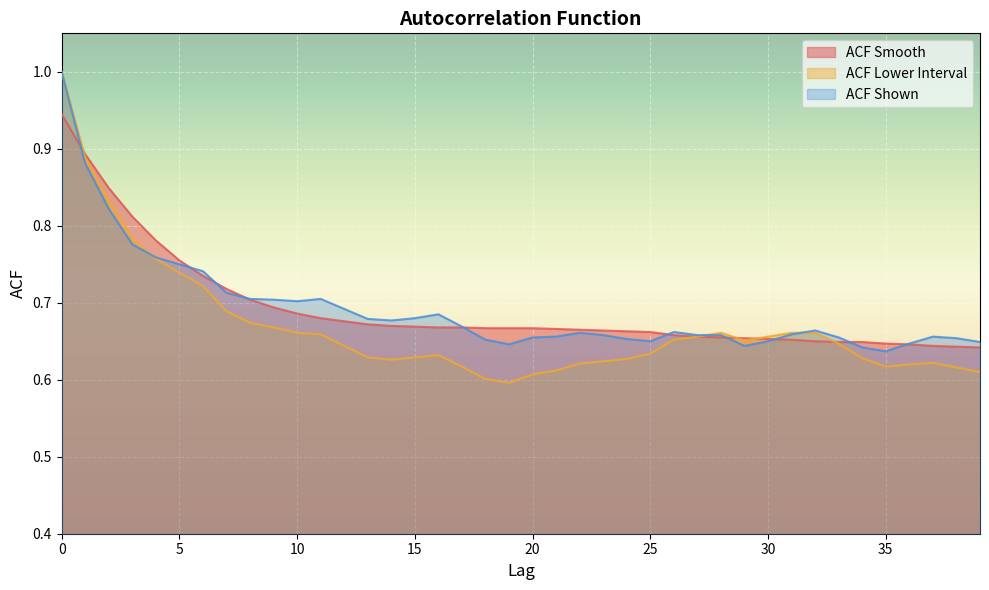

Reading left to right, what are all the values shown in this chart?

acf_shown_smooth: 0=0.9	1=0.9	2=0.8	3=0.8	4=0.8	5=0.8	6=0.7	7=0.7	8=0.7	9=0.7	10=0.7	11=0.7	12=0.7	13=0.7	14=0.7	15=0.7	16=0.7	17=0.7	18=0.7	19=0.7	20=0.7	21=0.7	22=0.7	23=0.7	24=0.7	25=0.7	26=0.7	27=0.7	28=0.7	29=0.7	30=0.7	31=0.7	32=0.7	33=0.6	34=0.6	35=0.6	36=0.6	37=0.6	38=0.6	39=0.6
acf_li: 0=1.0	1=0.9	2=0.8	3=0.8	4=0.8	5=0.7	6=0.7	7=0.7	8=0.7	9=0.7	10=0.7	11=0.7	12=0.6	13=0.6	14=0.6	15=0.6	16=0.6	17=0.6	18=0.6	19=0.6	20=0.6	21=0.6	22=0.6	23=0.6	24=0.6	25=0.6	26=0.7	27=0.7	28=0.7	29=0.7	30=0.7	31=0.7	32=0.7	33=0.6	34=0.6	35=0.6	36=0.6	37=0.6	38=0.6	39=0.6
acf_shown: 0=1.0	1=0.9	2=0.8	3=0.8	4=0.8	5=0.8	6=0.7	7=0.7	8=0.7	9=0.7	10=0.7	11=0.7	12=0.7	13=0.7	14=0.7	15=0.7	16=0.7	17=0.7	18=0.7	19=0.6	20=0.7	21=0.7	22=0.7	23=0.7	24=0.7	25=0.7	26=0.7	27=0.7	28=0.7	29=0.6	30=0.7	31=0.7	32=0.7	33=0.7	34=0.6	35=0.6	36=0.6	37=0.7	38=0.7	39=0.6